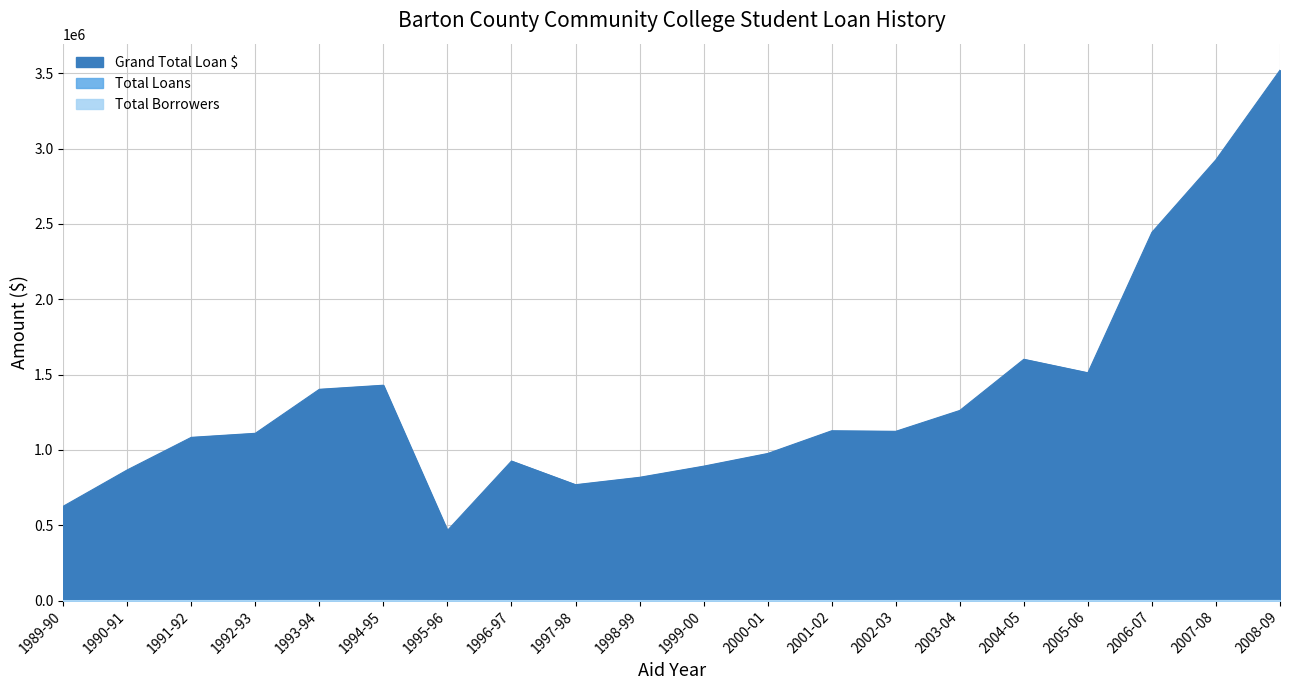

What is the total value across all series at 2007-08?

2927482